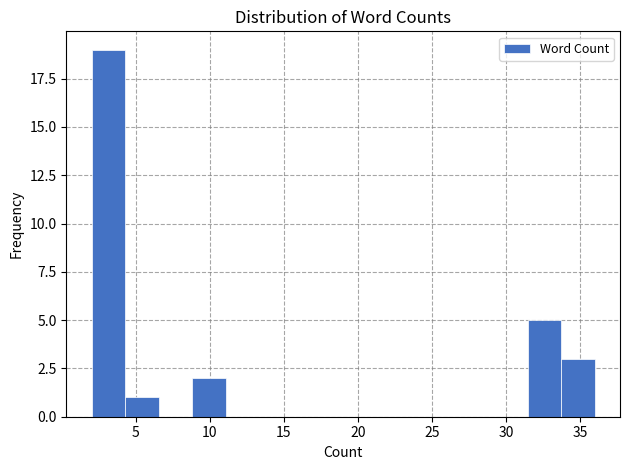

How tall is the bar that spans 31.5 to 33.5 on the x-axis? Neither the bar edges nor the heights are printed on the chart, so give them approximately, as read against the axes.

5